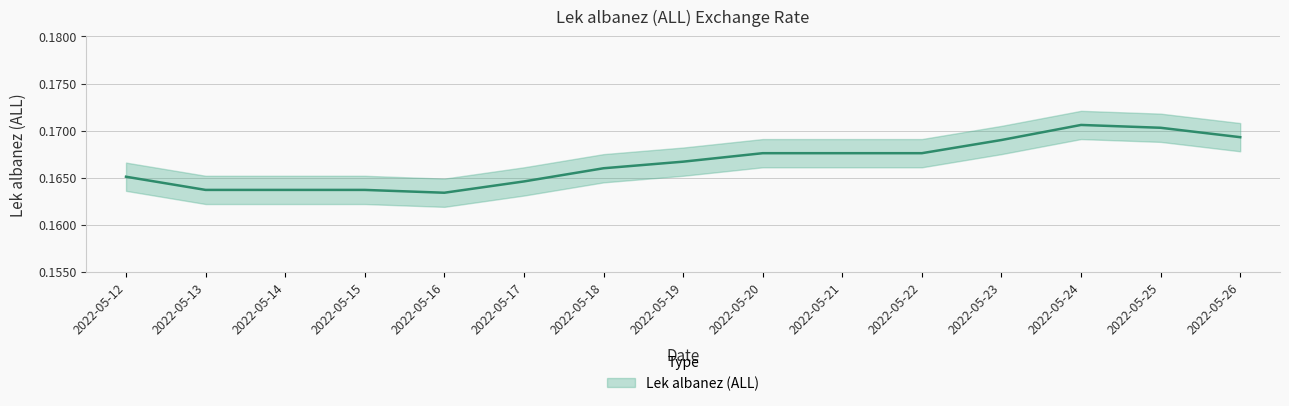

Which label corresponds to the smallest value in the chart?

2022-05-16